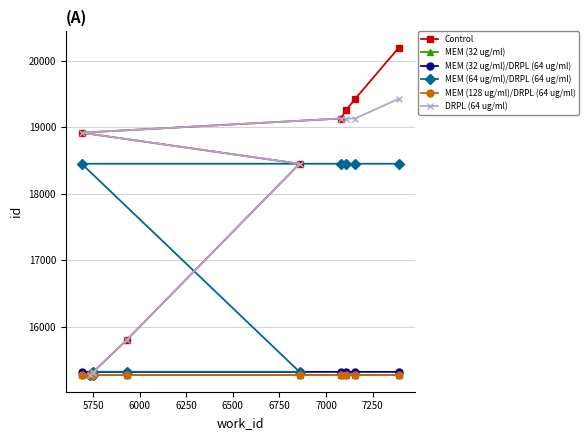

What value does the DRPL (64 ug/ml) series have at 6250, to the nearest 10?

15810